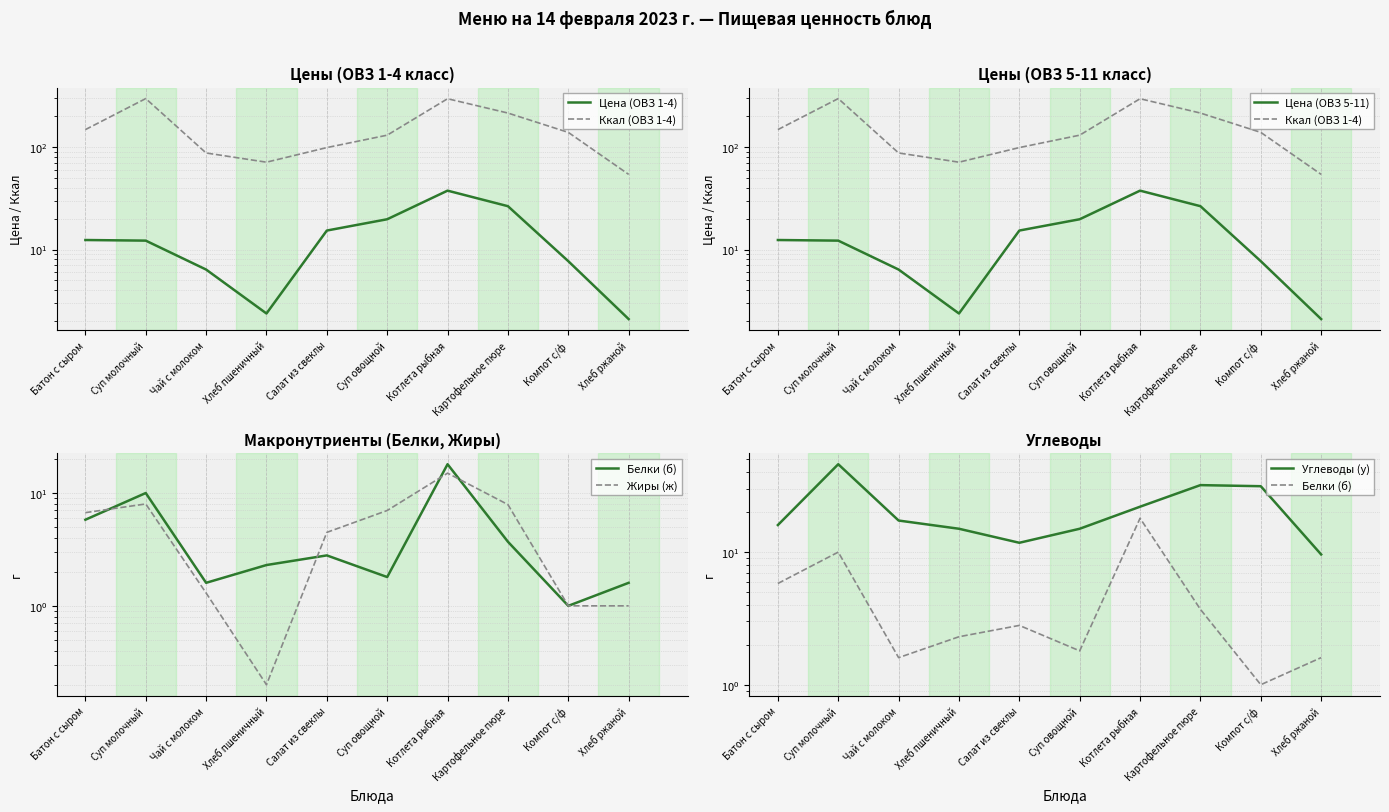

List the labels in order of Ккал (ОВЗ 1-4) value, smallest first.

Хлеб ржаной, Хлеб пшеничный, Чай с молоком, Салат из свеклы, Суп овощной, Компот с/ф, Батон с сыром, Картофельное пюре, Котлета рыбная, Суп молочный